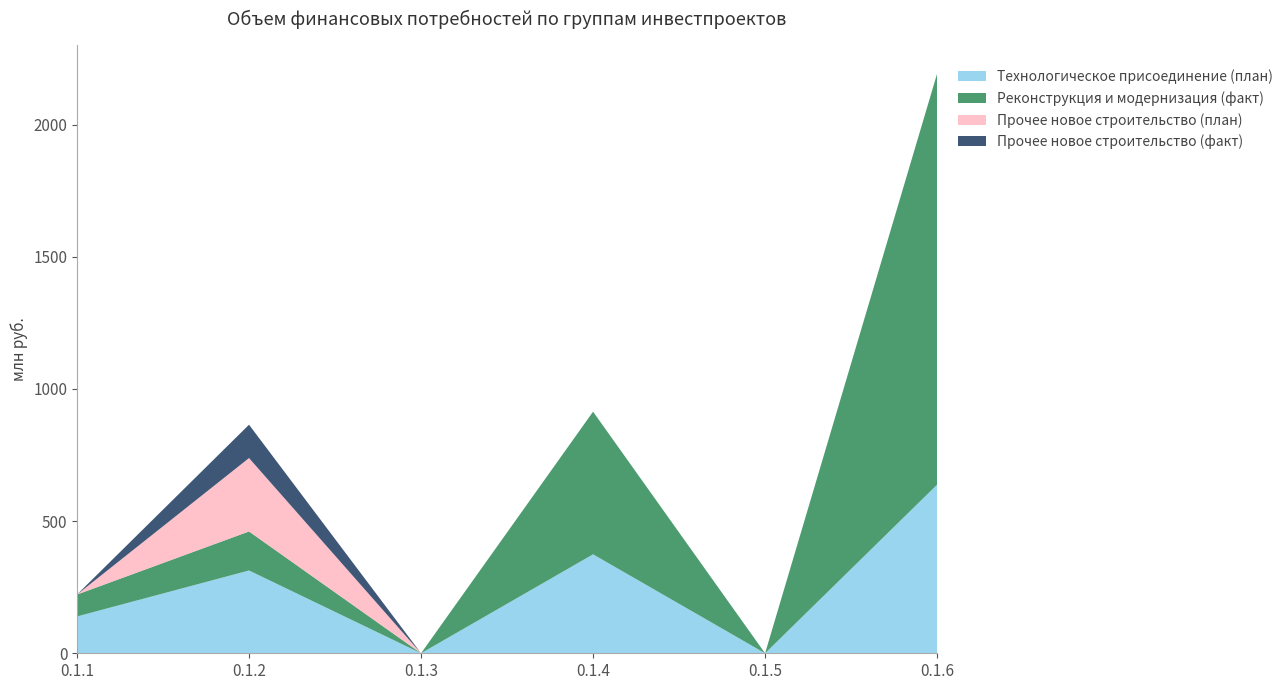

Reading left to right, list all the values displayed in this chart.

Технологическое присоединение (план): 0.1.1=139.2	0.1.2=313.2	0.1.3=0.0	0.1.4=374.3	0.1.5=0.0	0.1.6=637.8
Реконструкция и модернизация (факт): 0.1.1=82.9	0.1.2=147.6	0.1.3=0.0	0.1.4=539.6	0.1.5=0.0	0.1.6=1554.5
Прочее новое строительство (план): 0.1.1=0.0	0.1.2=277.7	0.1.3=0.0	0.1.4=0.0	0.1.5=0.0	0.1.6=0.0
Прочее новое строительство (факт): 0.1.1=0.0	0.1.2=126.1	0.1.3=0.0	0.1.4=0.0	0.1.5=0.0	0.1.6=0.0